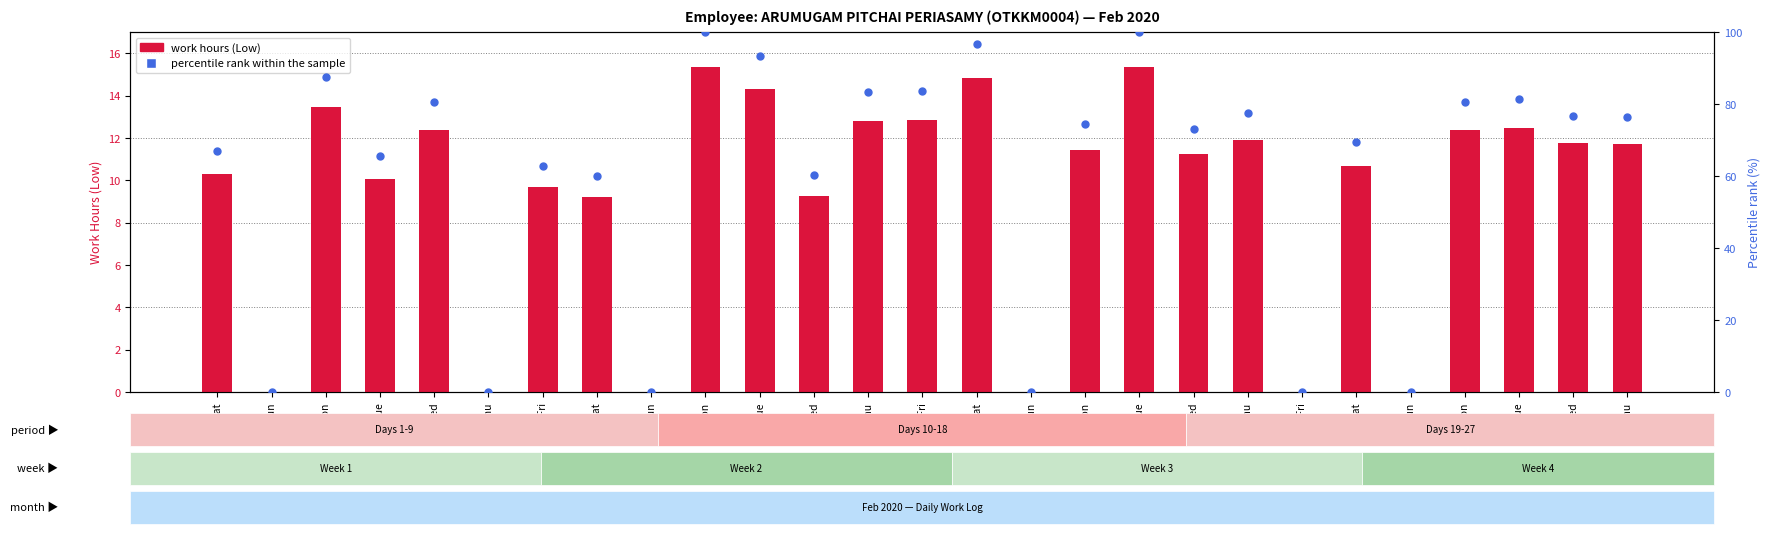

What is the total value across all series at 25-Tue?

93.8